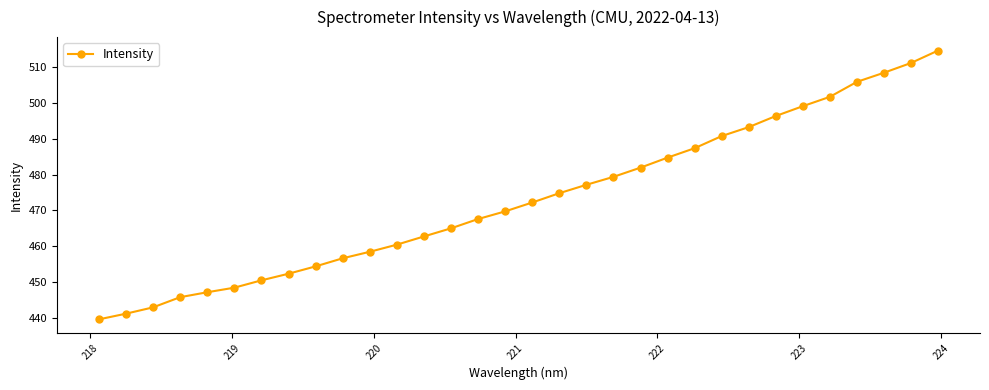

What is the difference between the maximum and minimum values?

75.2